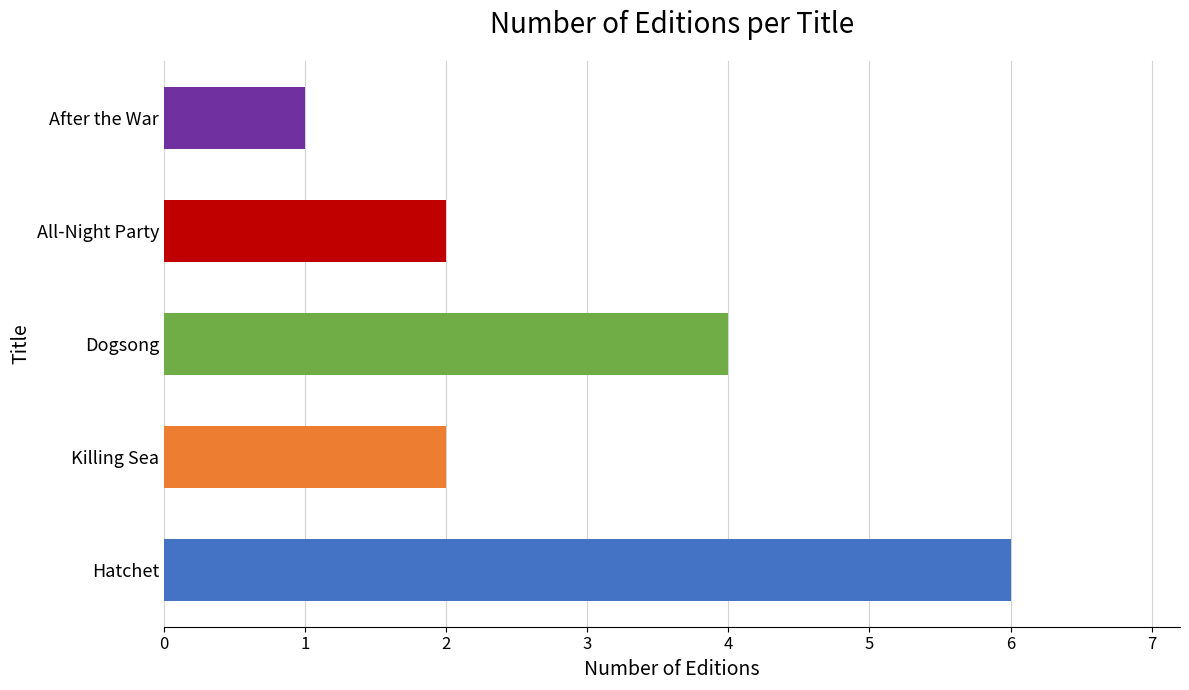

How many categories are shown in the chart?

5